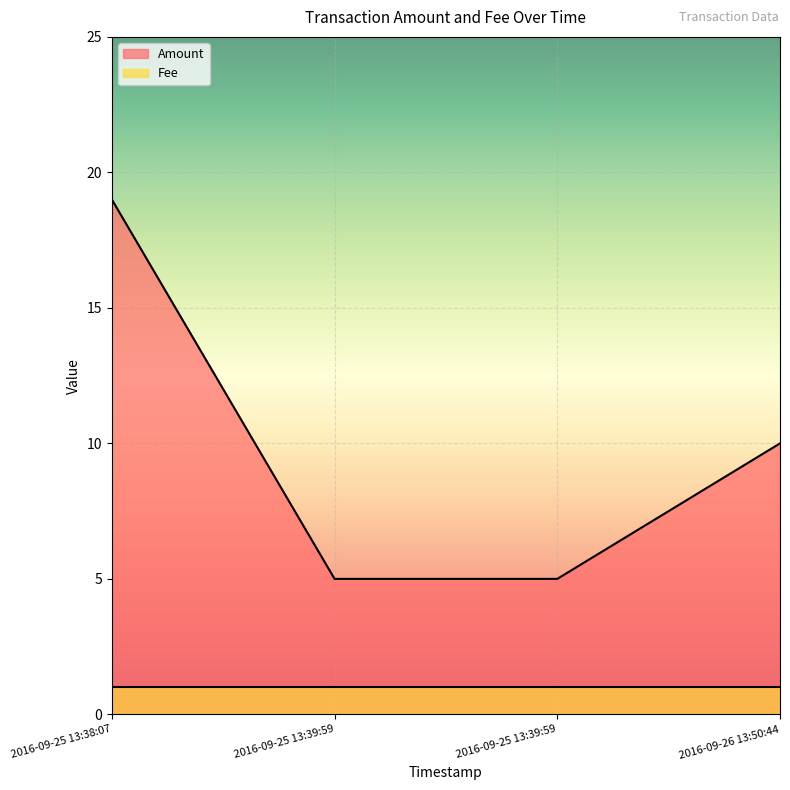

List the labels in order of value, largest first.

2016-09-25 13:38:07, 2016-09-26 13:50:44, 2016-09-25 13:39:59, 2016-09-25 13:39:59